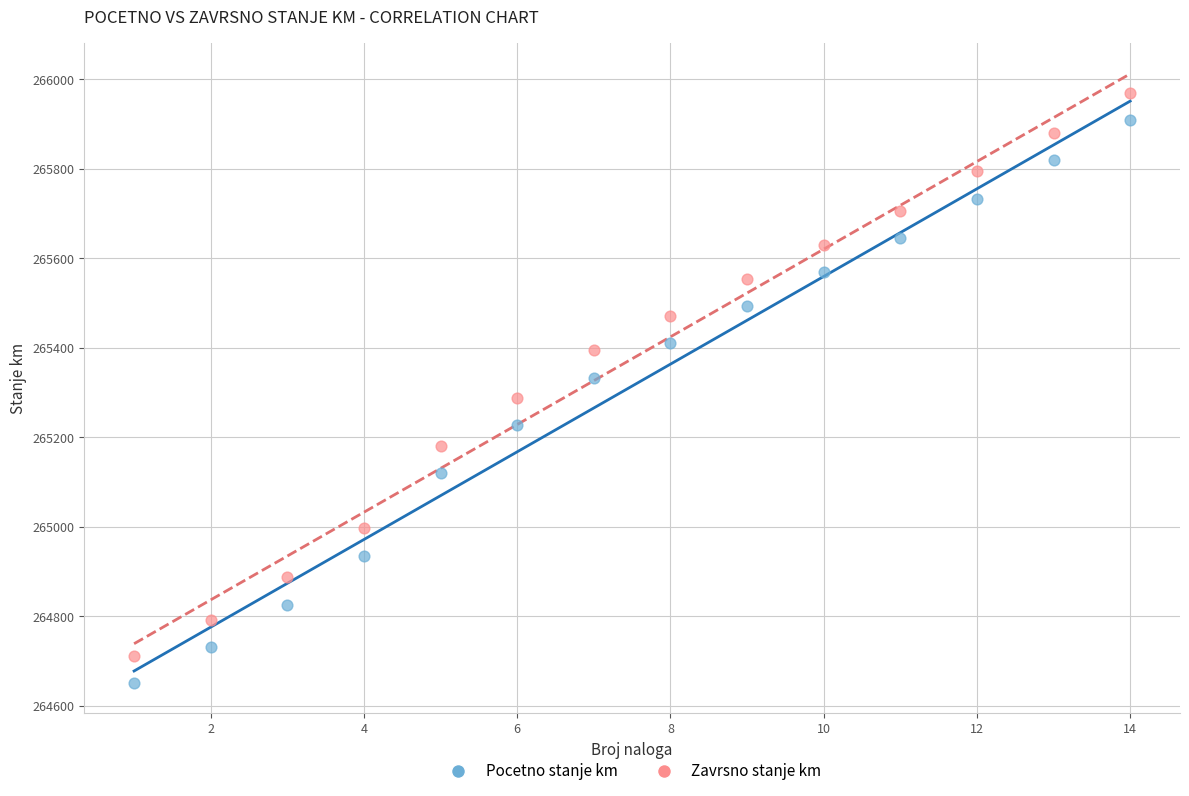

Which series contains the highest Y value?

Zavrsno stanje km